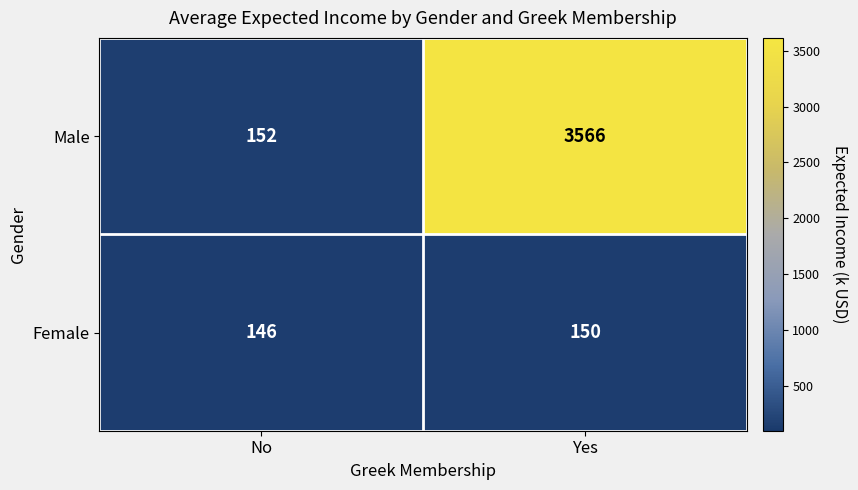

Which series has the largest range (max minus min)?

Male